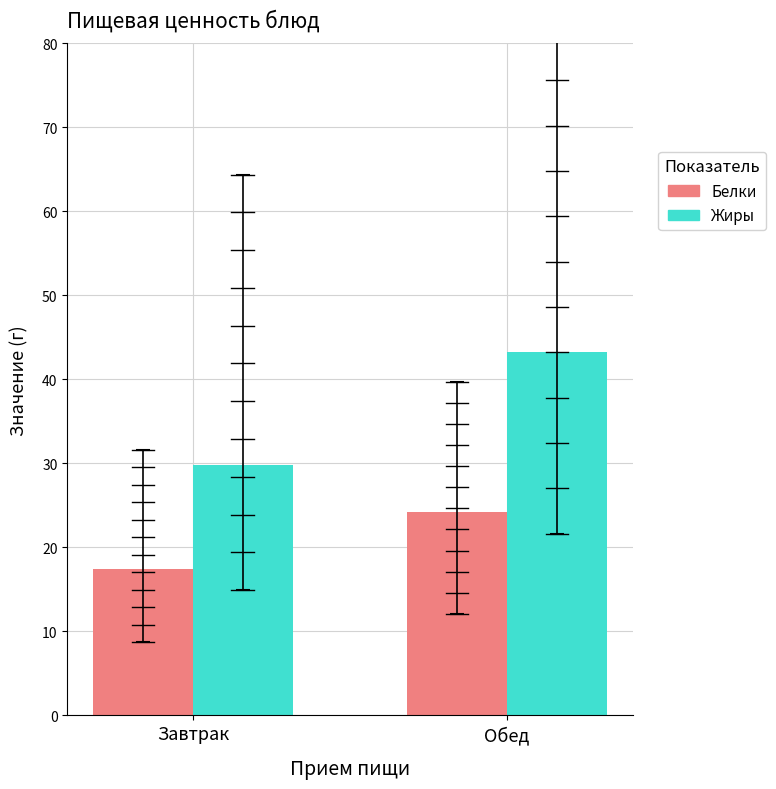

What is the difference between the maximum and minimum values in the Жиры series?

13.5